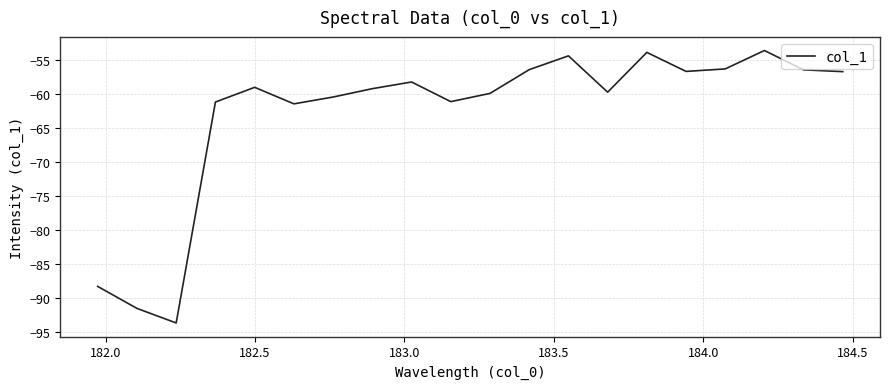

What is the smallest value displayed?

-93.7